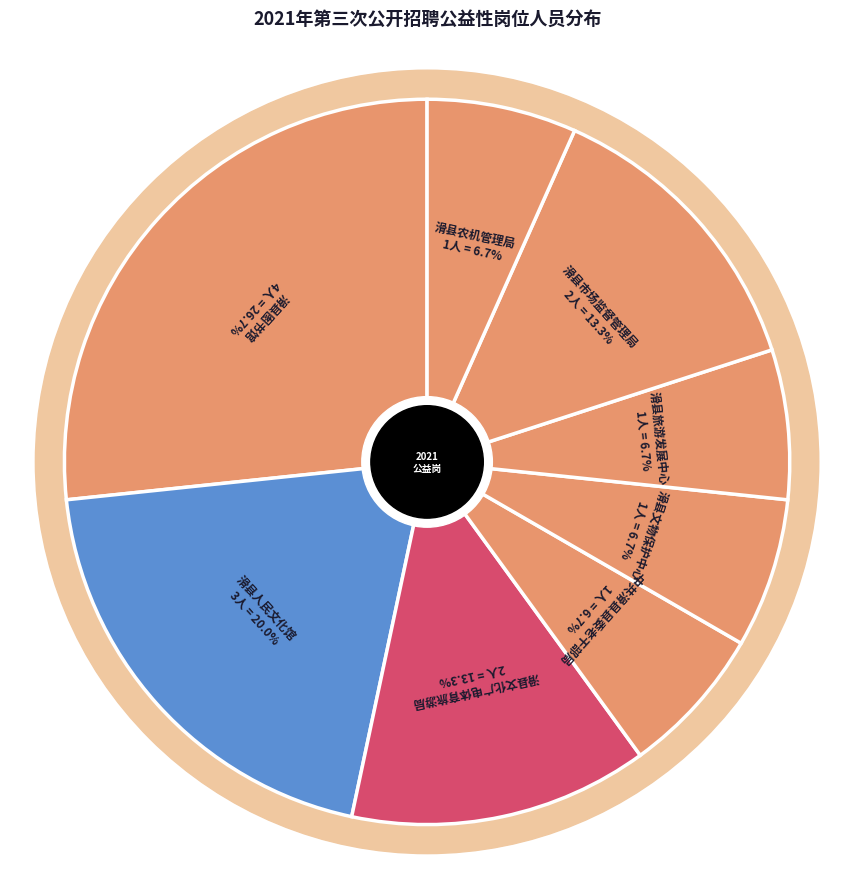

What is the change in value from 滑县市场监督管理局 to 滑县农机管理局?

-1